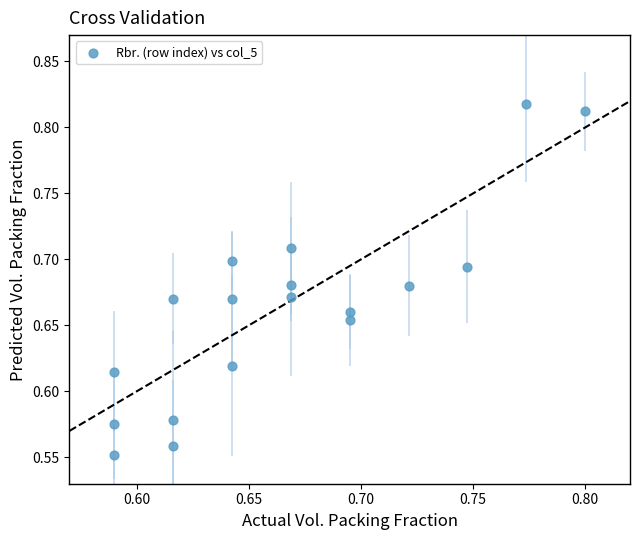

What is the range of Y values (max minus min)?

0.3